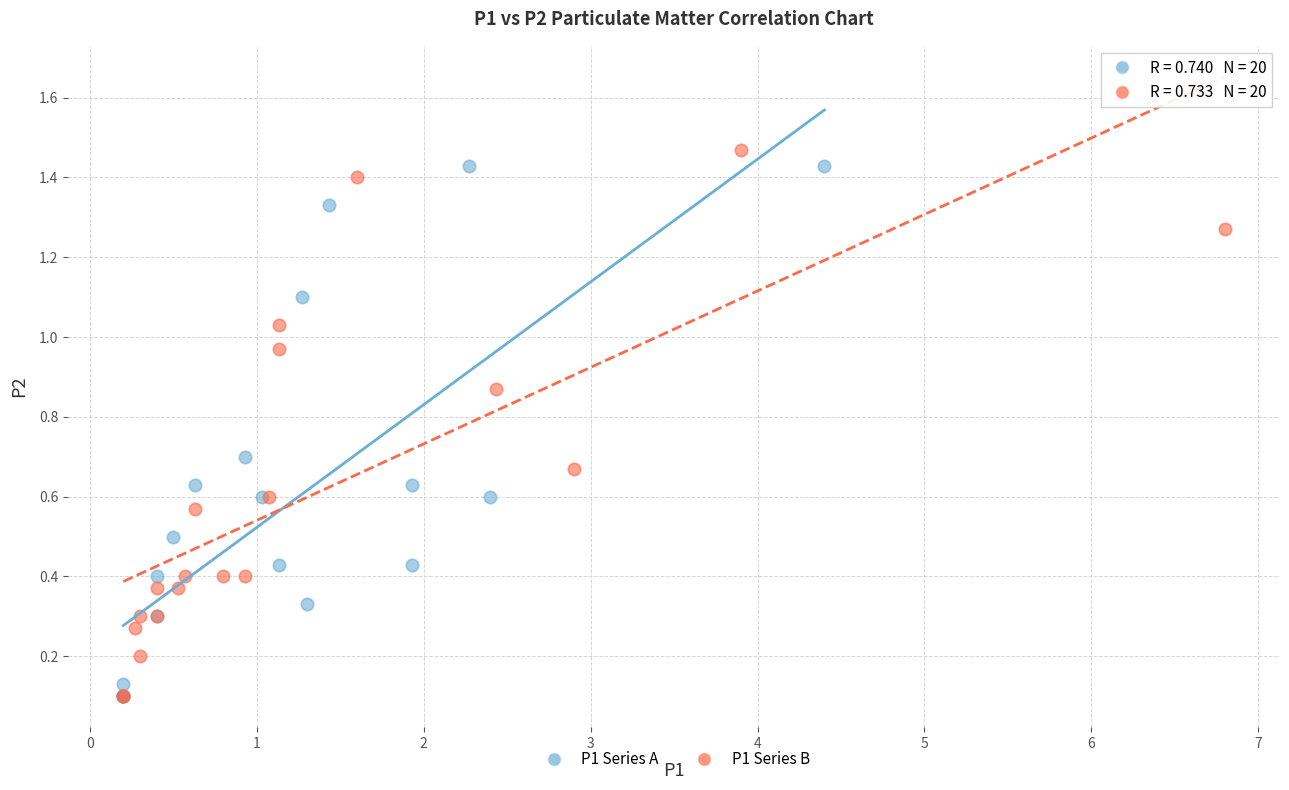

What are all the series names shown in the legend?

P1 Series A, P1 Series B